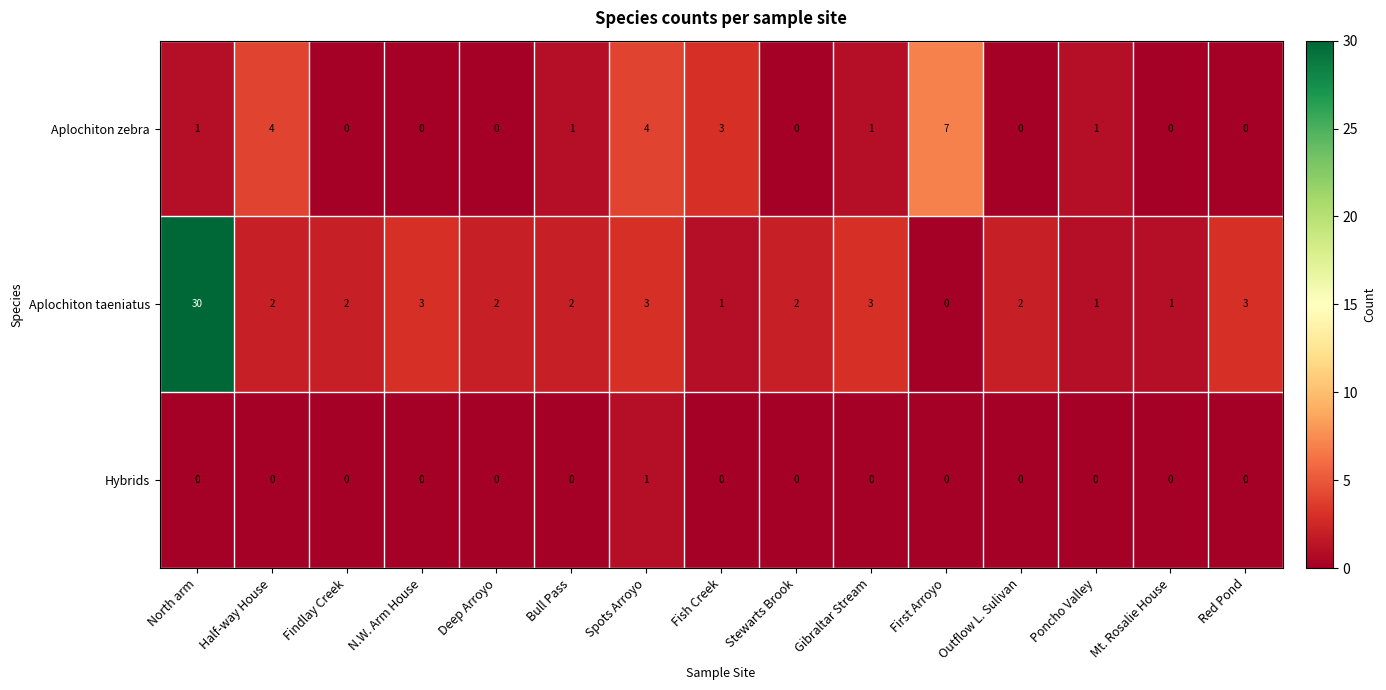

Which label corresponds to the largest value in the chart?

North arm